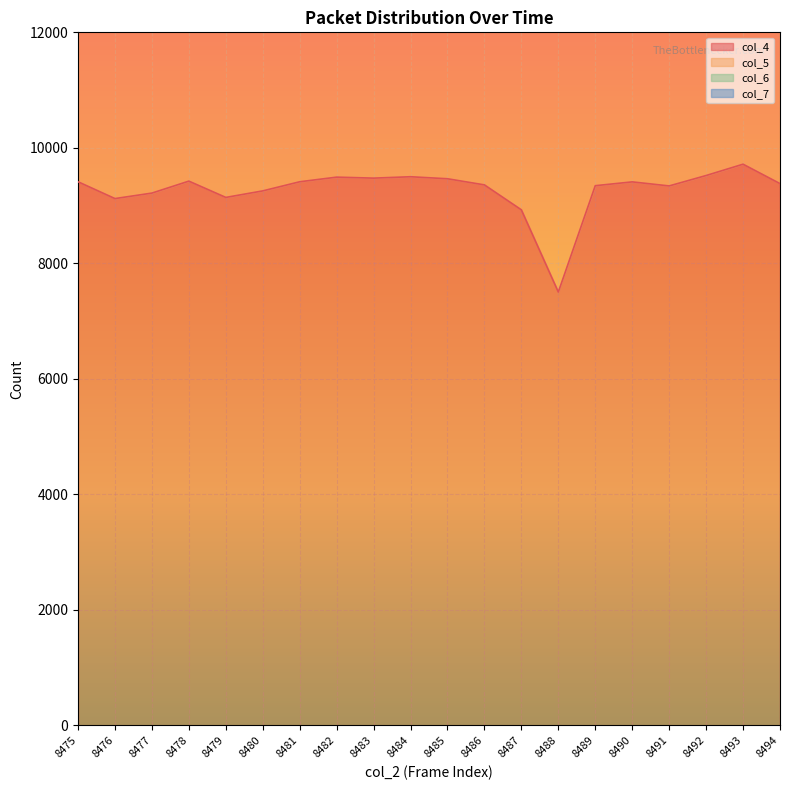

Is it true that col_7 equals 327 at 8488?

True